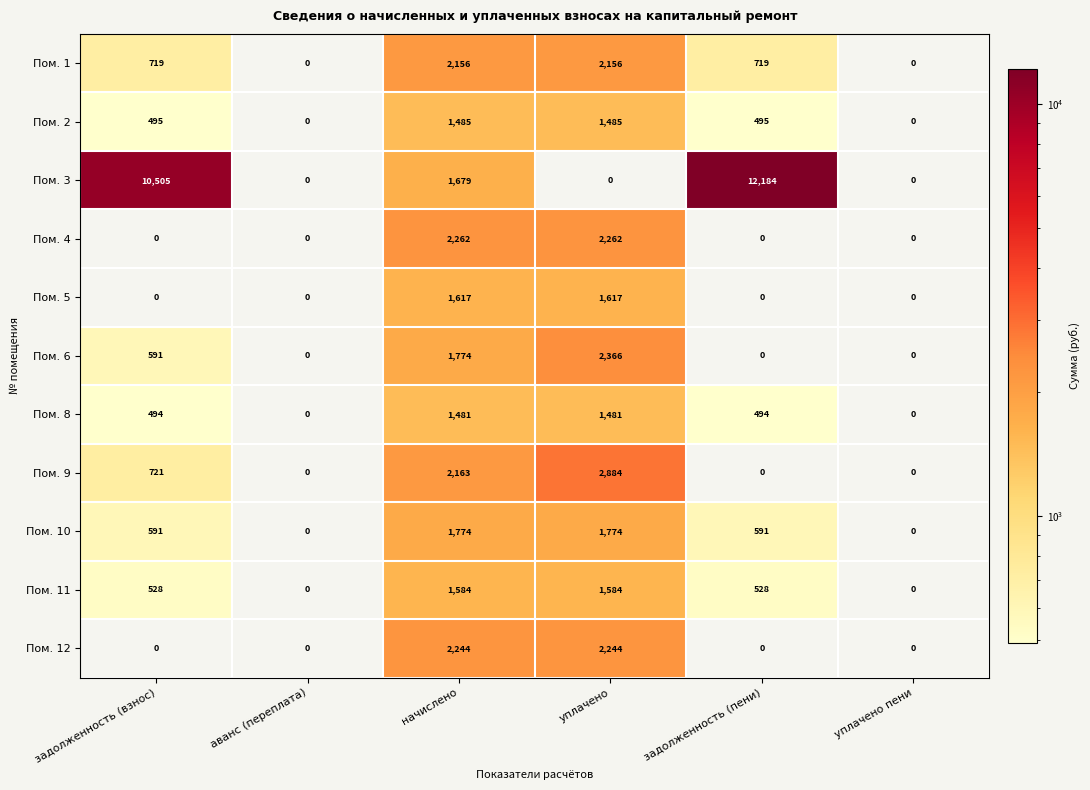

What is the difference between the maximum and minimum values in the Пом. 10 series?

1774